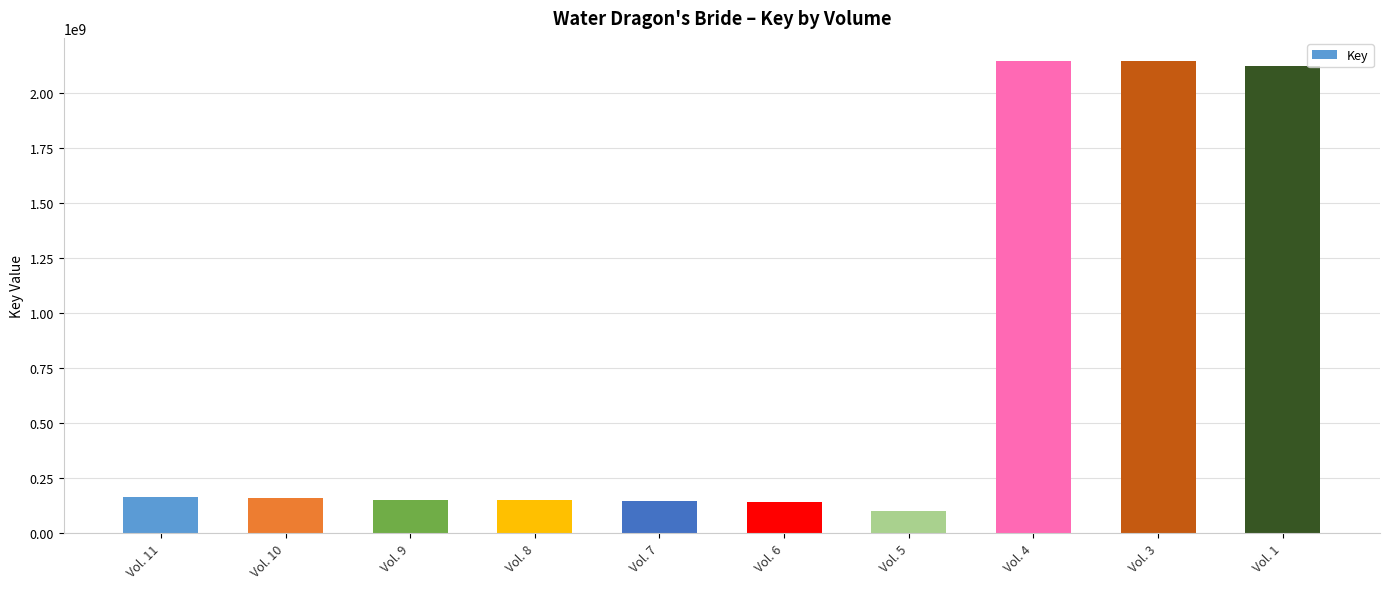

What is the sum of all values?

7414847793